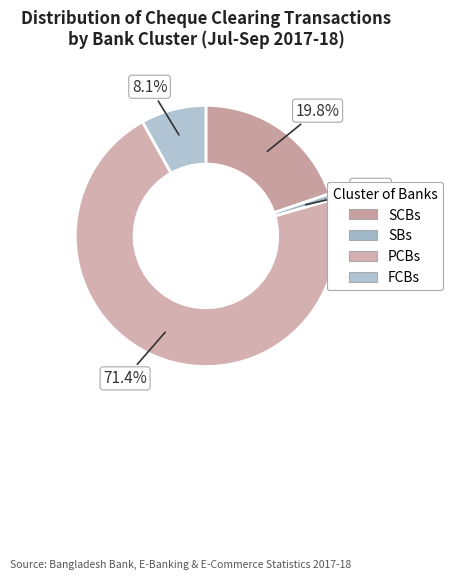

To the nearest percent, what percentage of the pie is SCBs?

20%